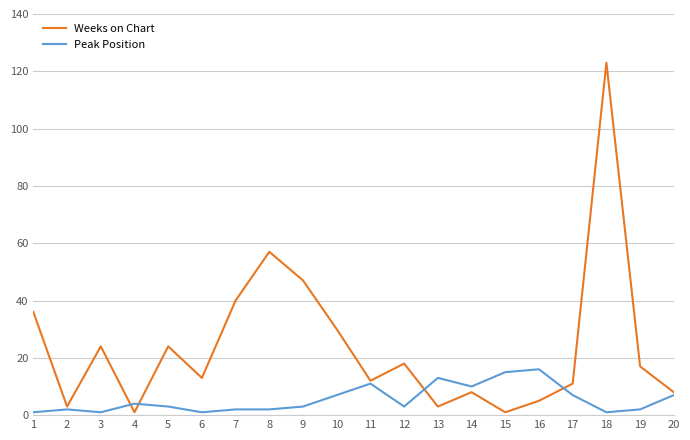

How many distinct data groups are displayed?

2